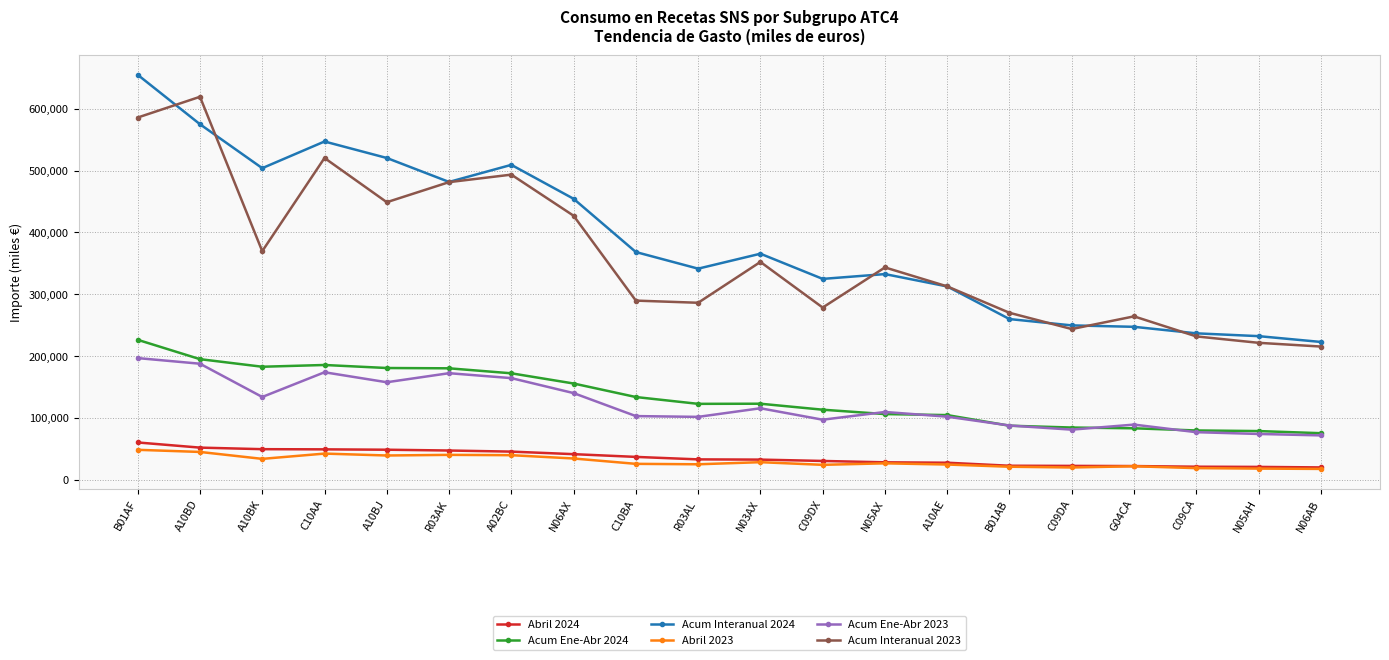

Between A10BJ and N06AB, which series saw the biggest shift?

Acum Interanual 2024